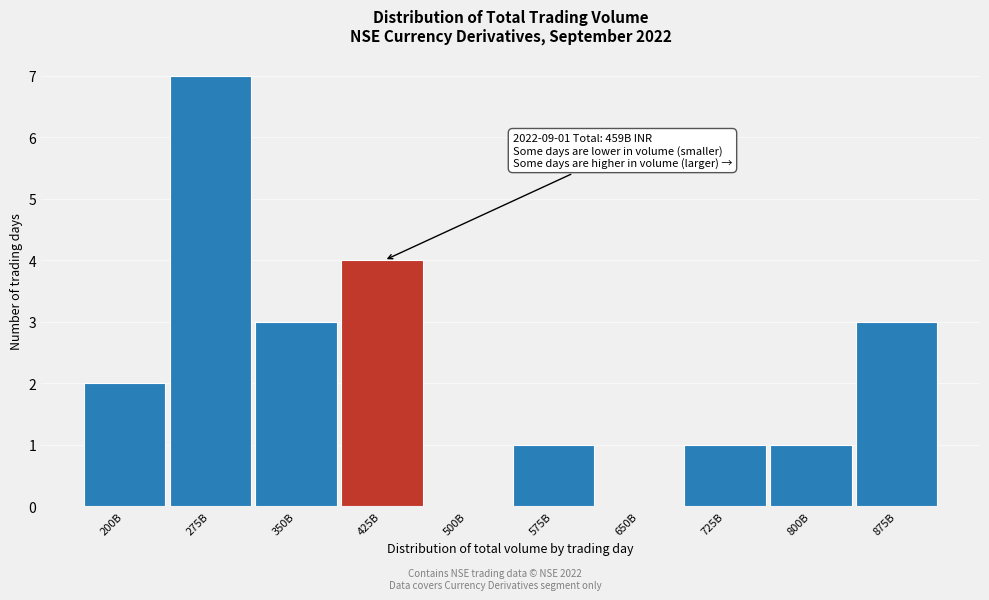

Reading left to right, list all the values displayed in this chart.

200B=2	275B=7	350B=3	425B=4	500B=0	575B=1	650B=0	725B=1	800B=1	875B=3